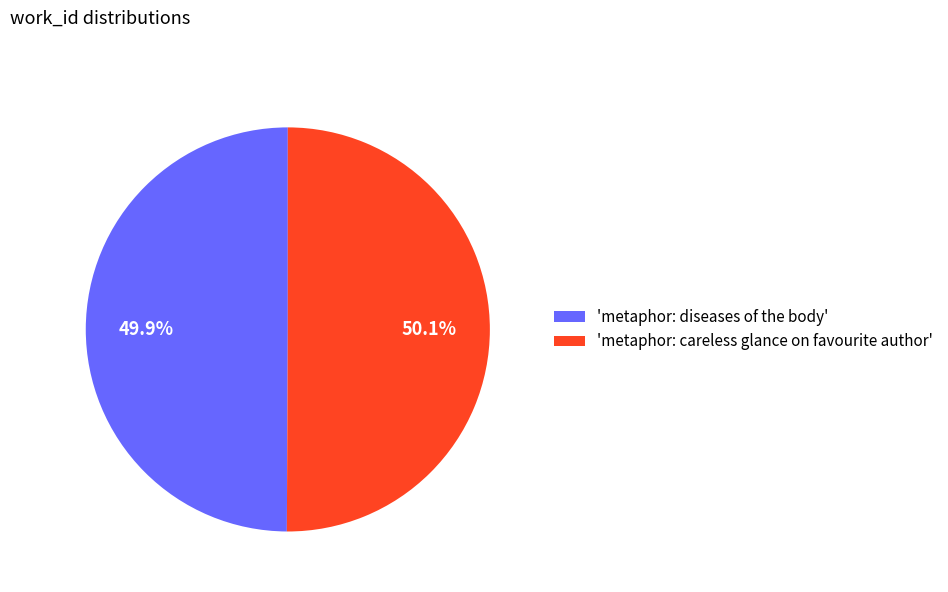

Count the number of slices in the pie.

2